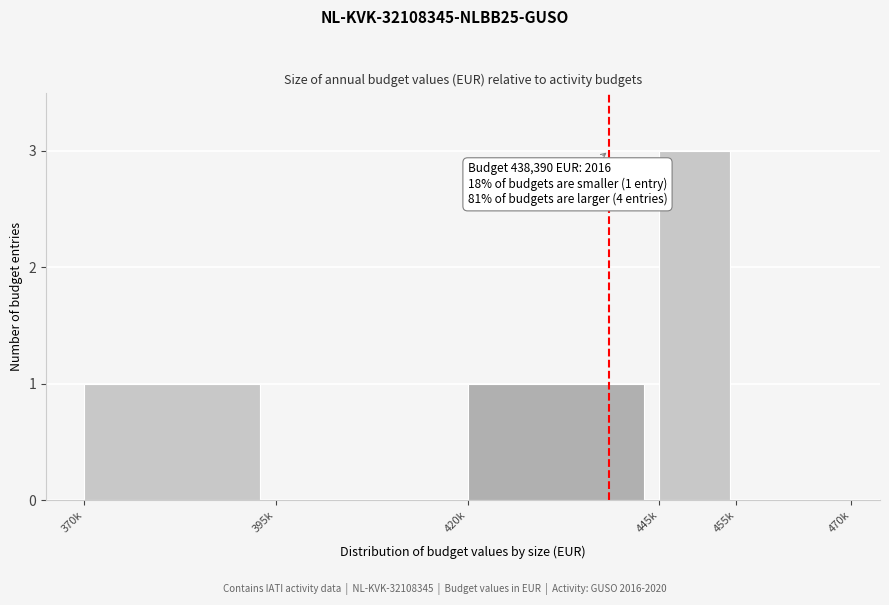

Reading left to right, transcribe all the data shown in this chart.

370k=1	395k=0	420k=1	445k=3	455k=0